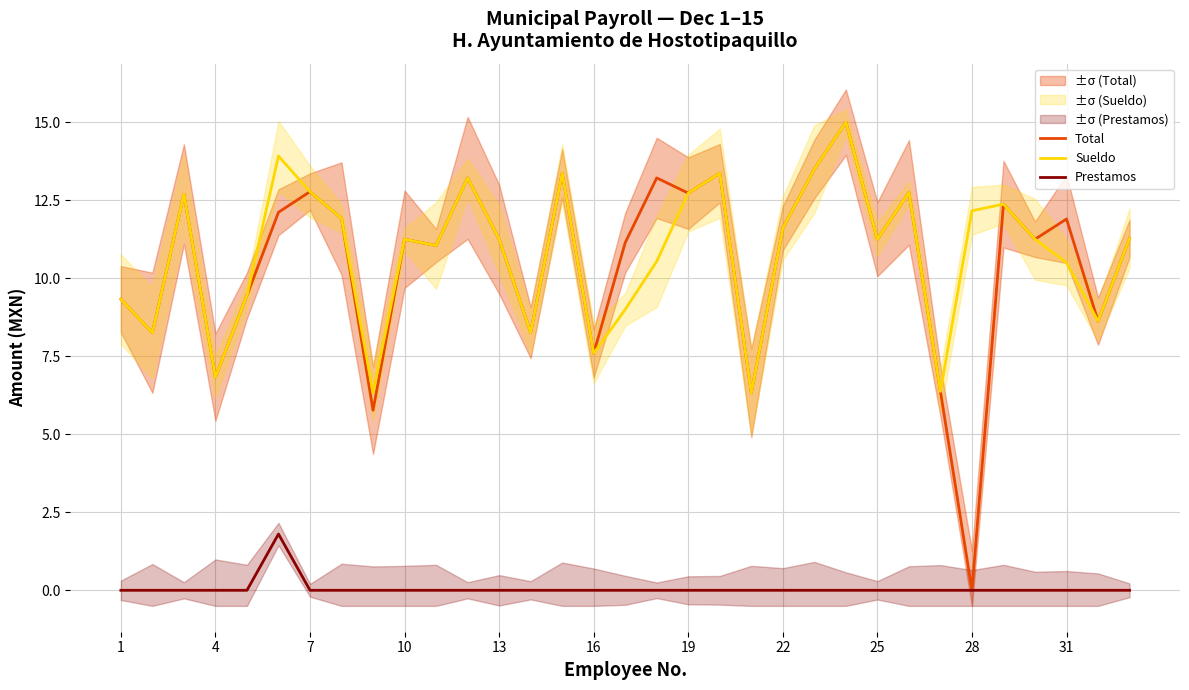

What is the sum of the Sueldo values at 31 and 13?

21.8